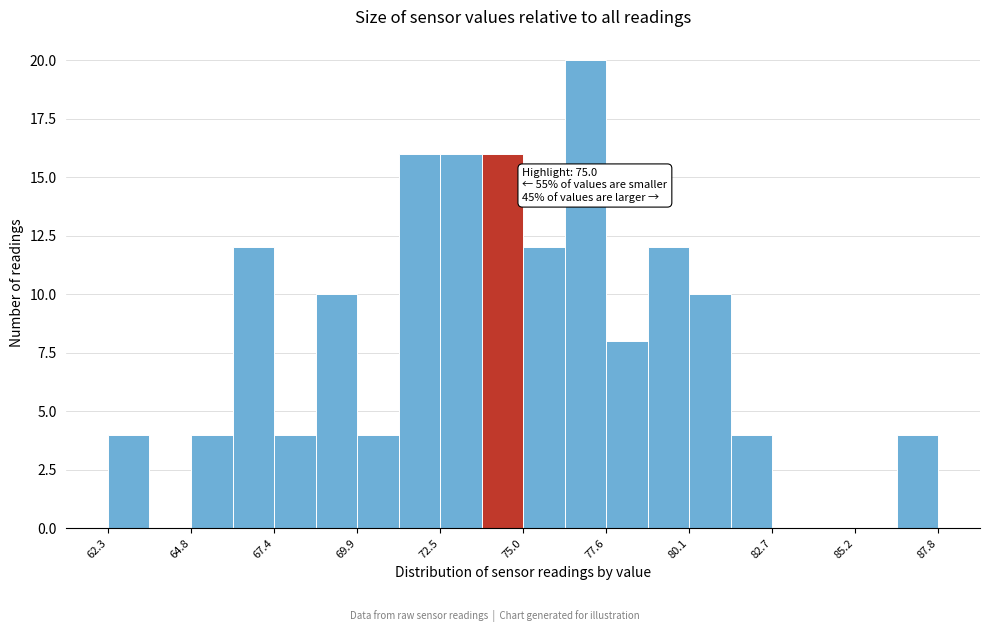

Read against the x-axis, roughly where is the centre of the tallest bar?

77.0